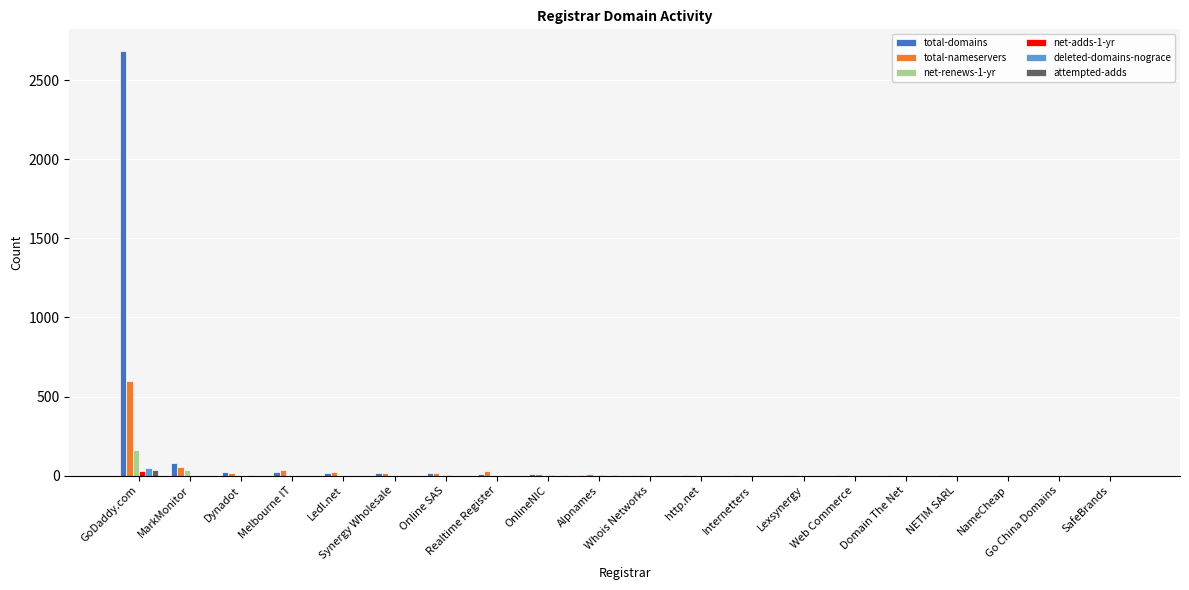

Count the number of categories in the chart.

20